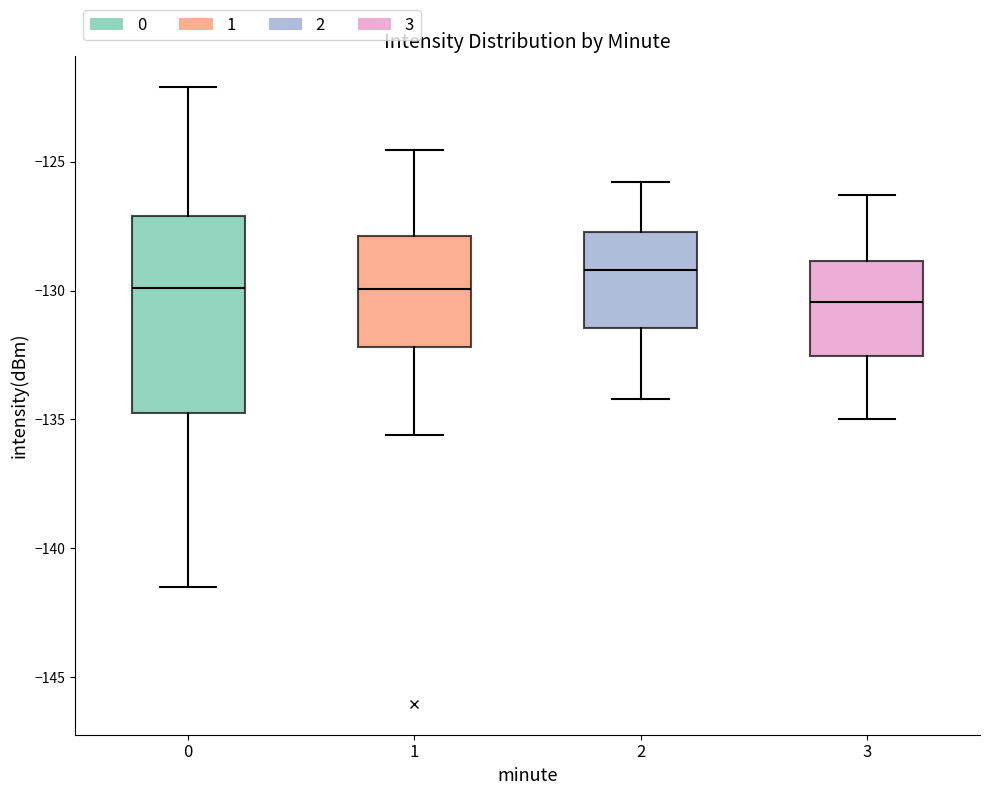

Which box has the highest median line?

2